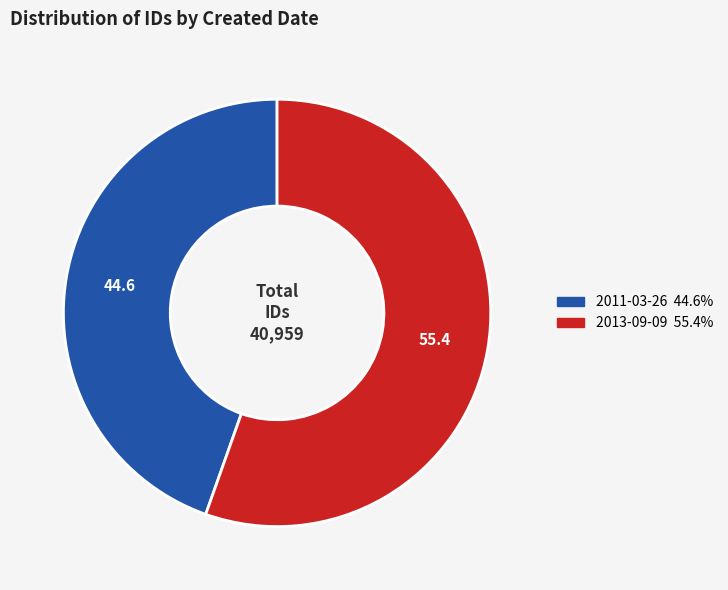

What is the ratio of the value at 2011-03-26 to the value at 2013-09-09?

0.8